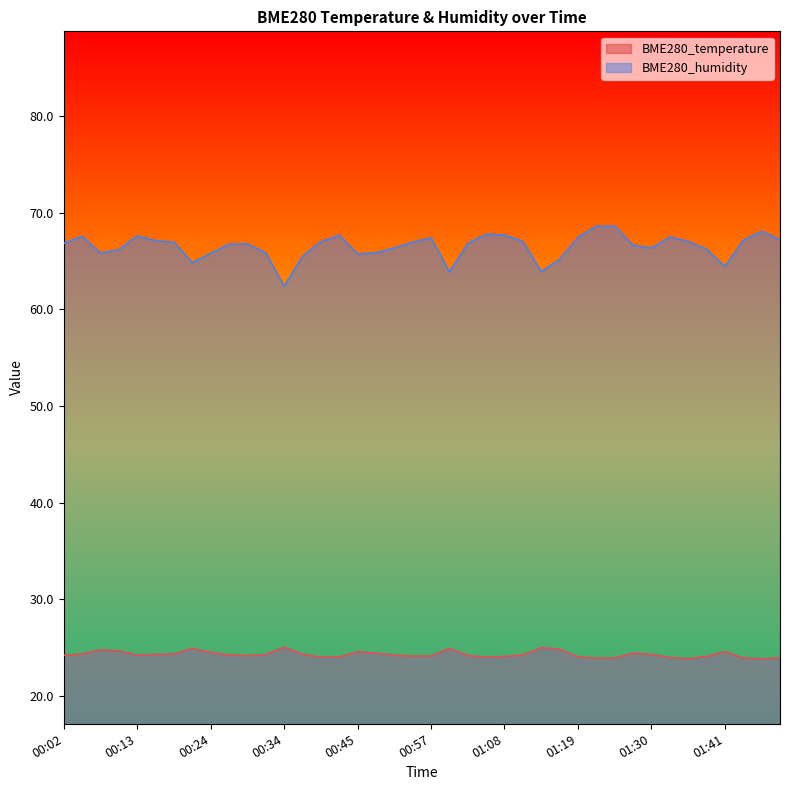

What is the difference between the highest and lowest values at 00:26?

42.5